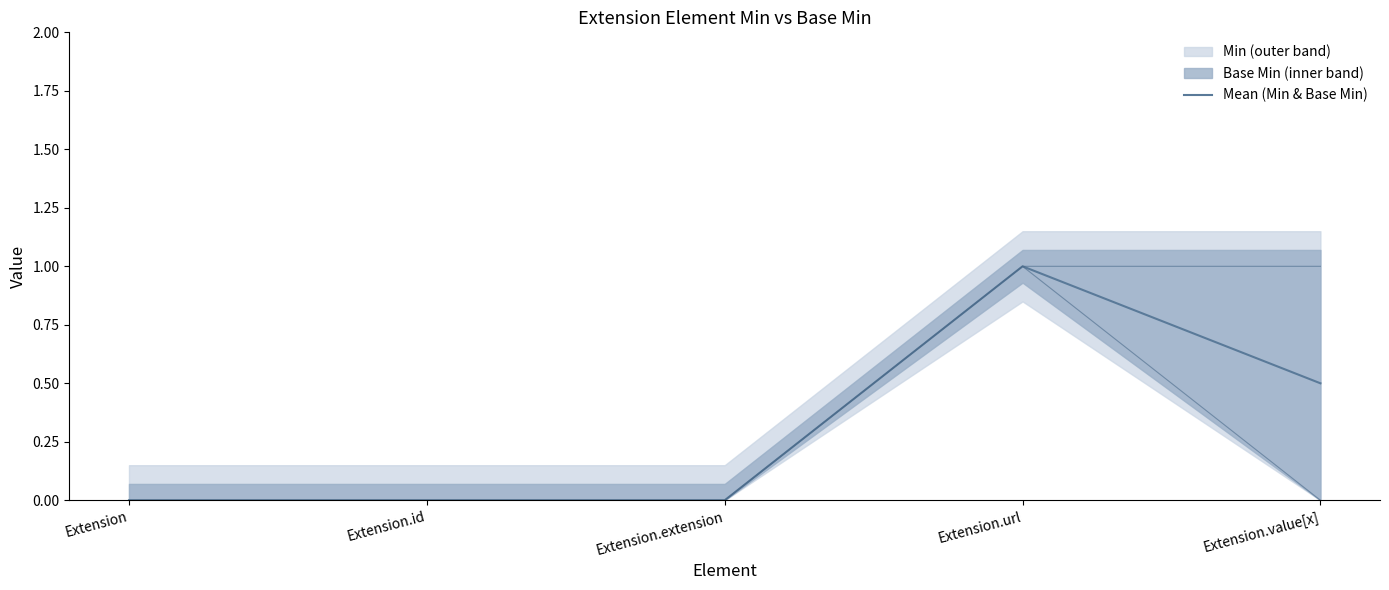

What is the label of the 1st point from the left?

Extension